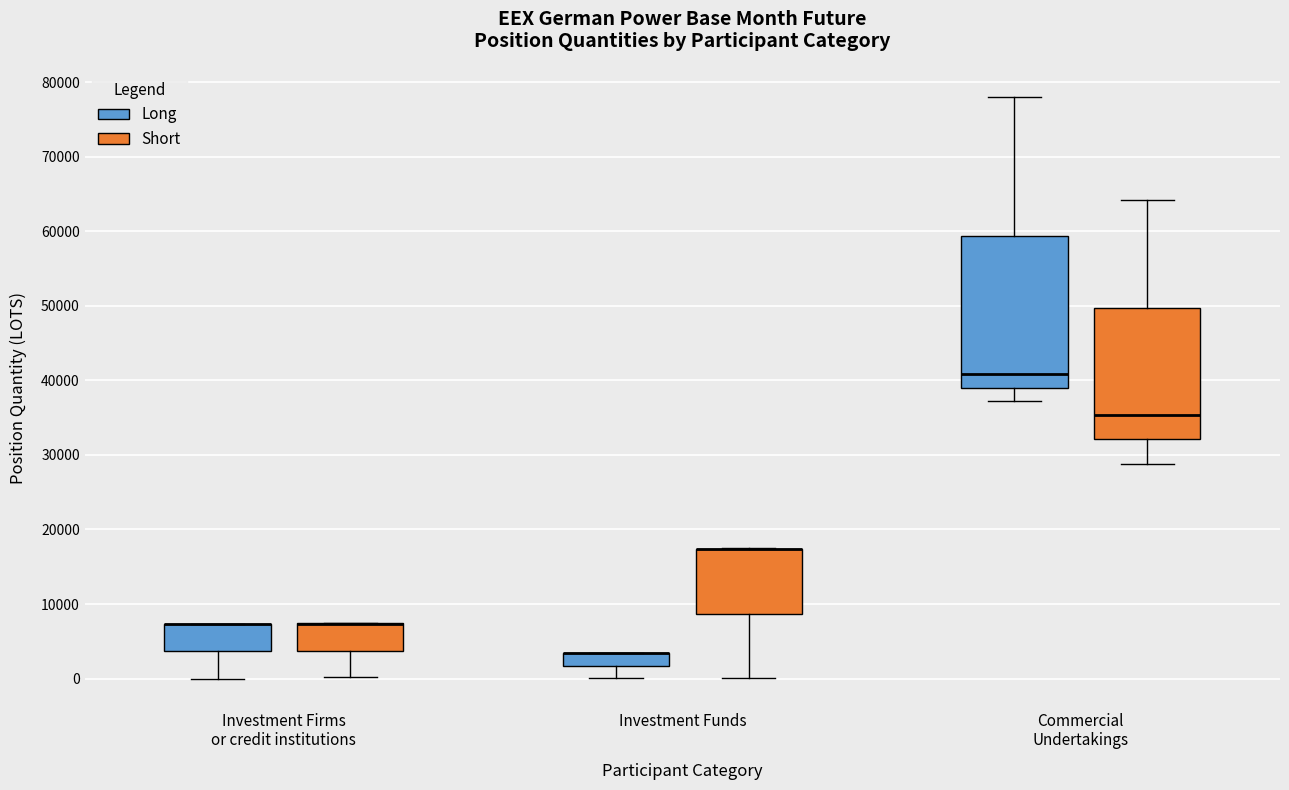

Reading left to right, read every box against the y-axis: the position of its median line, the range the box covers, and the ends of its whiskers. The values are not printed on the chart, so give them approximately, as read against the axis.

Investment Firms or credit institutions (Long): median 7000 (drawn on the box's upper edge), box 4000 to 7000, whiskers 0 to 7000
Investment Firms or credit institutions (Short): median 7000 (drawn on the box's upper edge), box 4000 to 7000, whiskers 0 to 7000
Investment Funds (Long): median 3000 (drawn on the box's upper edge), box 2000 to 3000, whiskers 0 to 3000
Investment Funds (Short): median 17000 (drawn on the box's upper edge), box 9000 to 17000, whiskers 0 to 17000
Commercial Undertakings (Long): median 41000, box 39000 to 59000, whiskers 37000 to 78000
Commercial Undertakings (Short): median 35000, box 32000 to 50000, whiskers 29000 to 64000